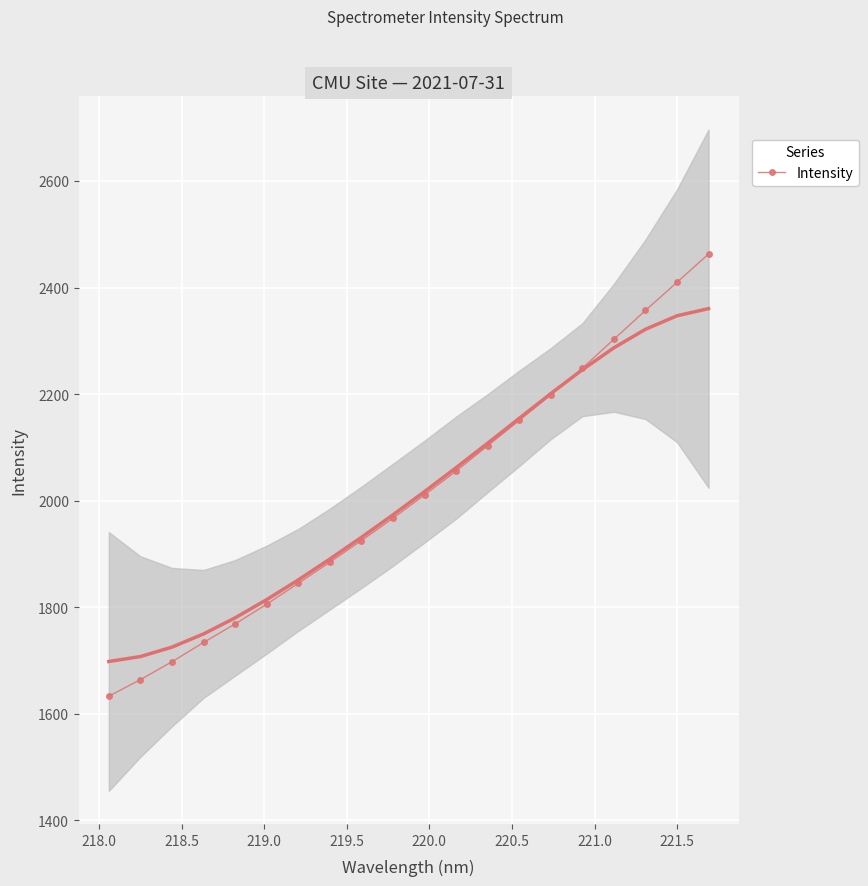

What is the value of the Intensity point at the 19th from the left?

2409.9